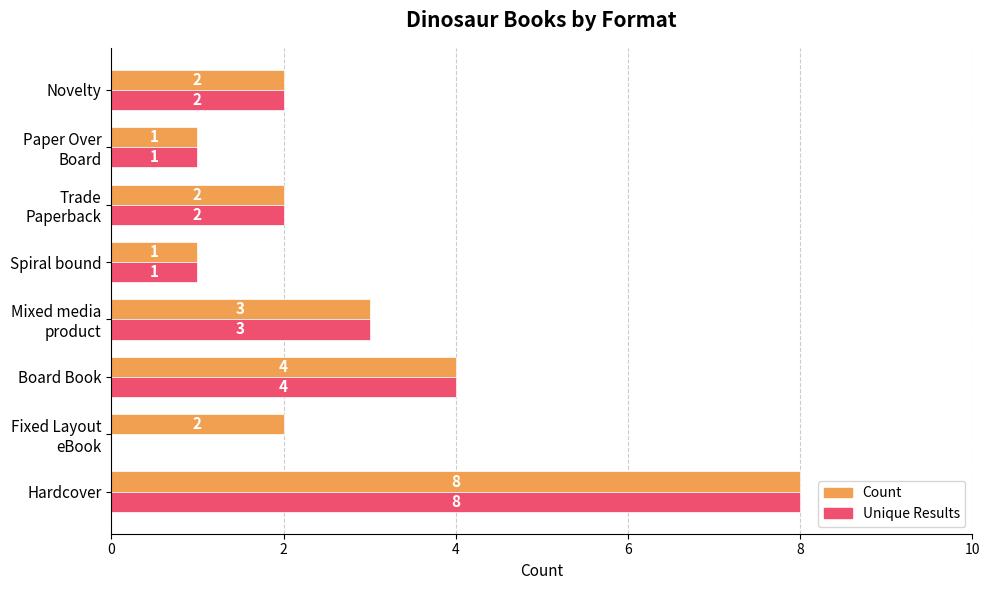

What is the greatest value displayed?

8